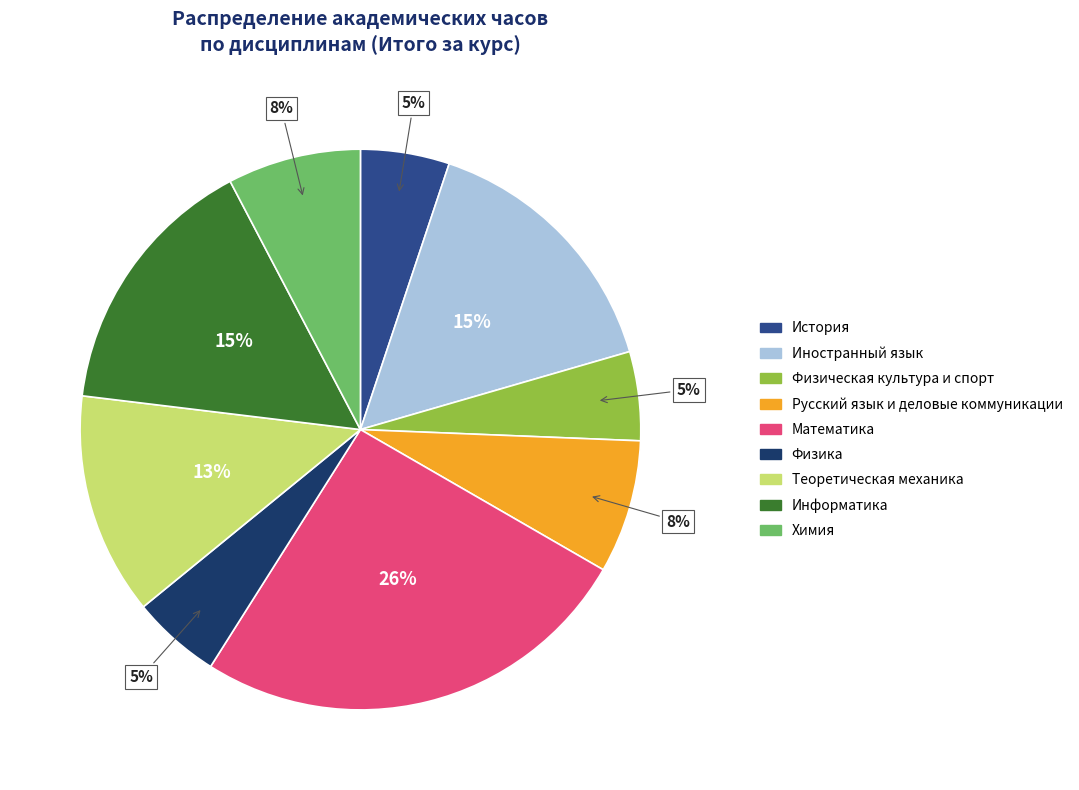

Between Химия and Физика, which is larger?

Химия